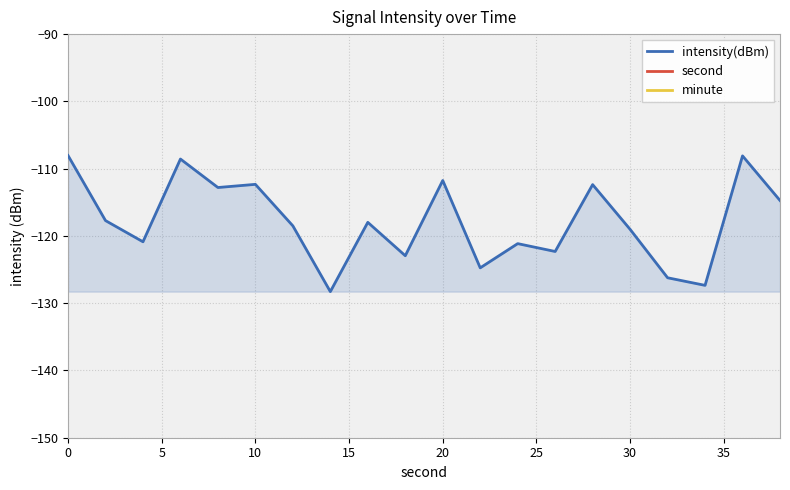

What is the minimum value for intensity(dBm)?

-128.3